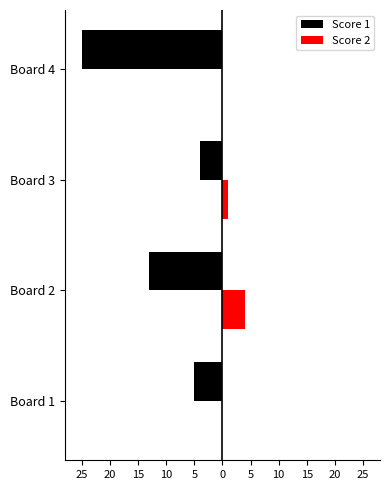

What is the average value of the Score 1 series?

-12